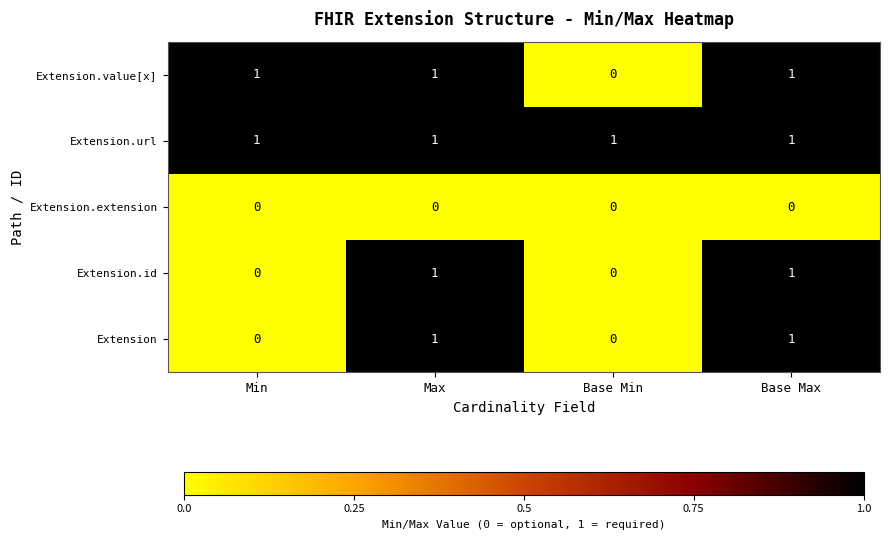

What is the sum of all Extension.url values?

4